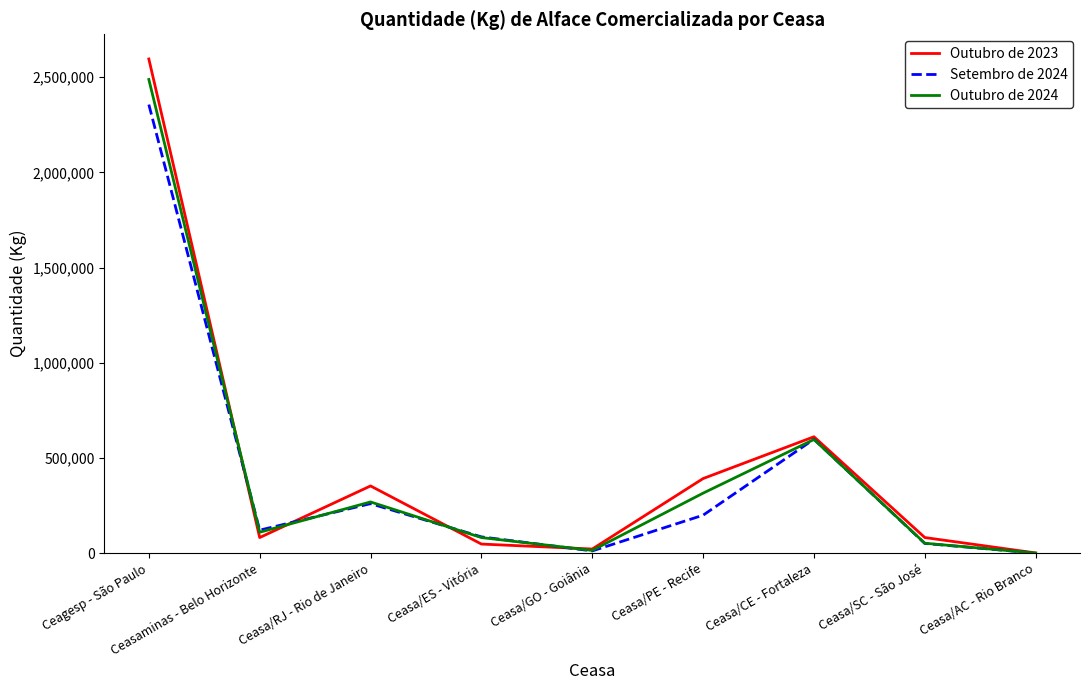

True or false: Setembro de 2024 has a value of 11688 at Ceasa/GO - Goiânia.

True